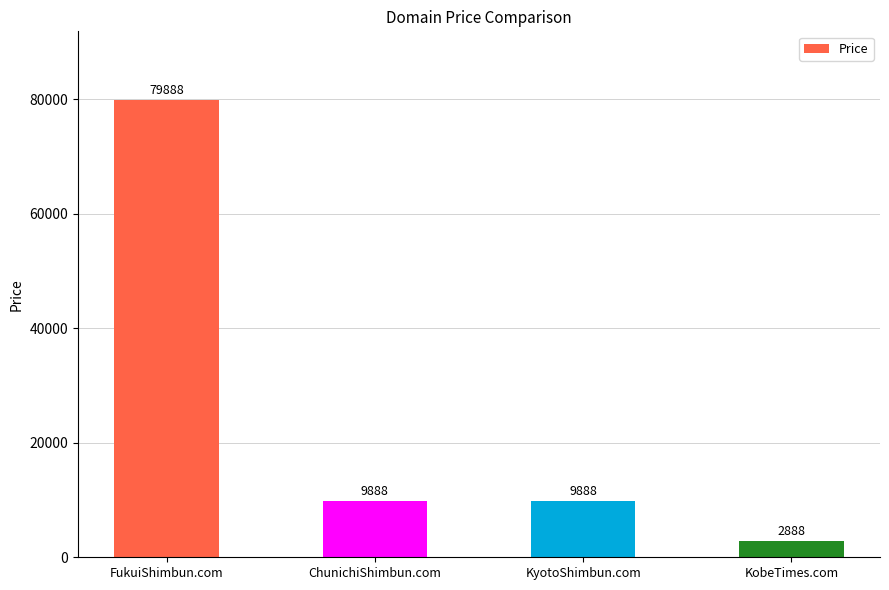

What value does the data have at ChunichiShimbun.com, to the nearest 50?

9900